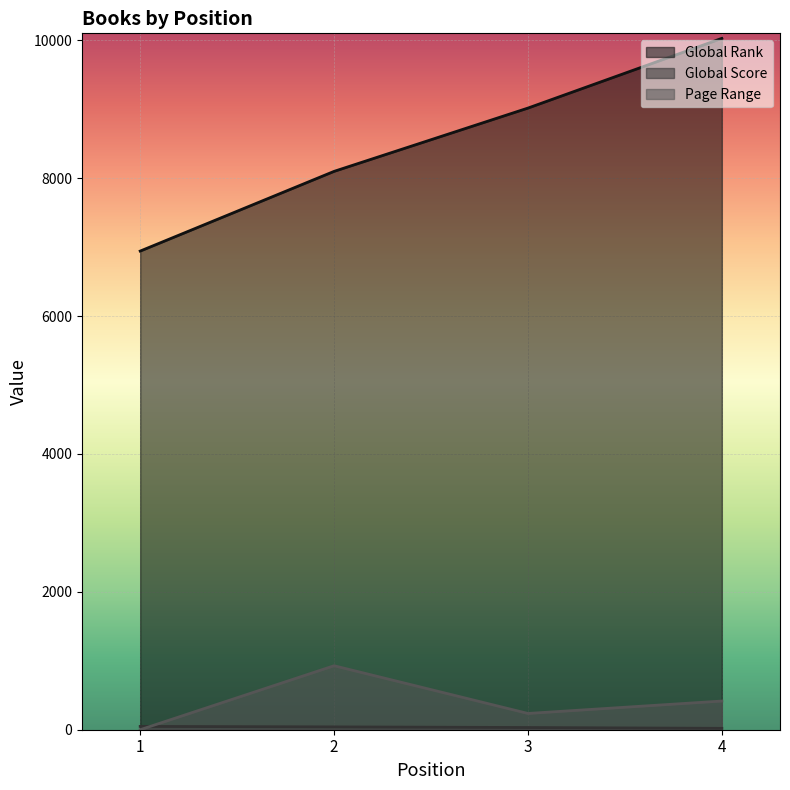

How many positive values does the Page Range series have?

3